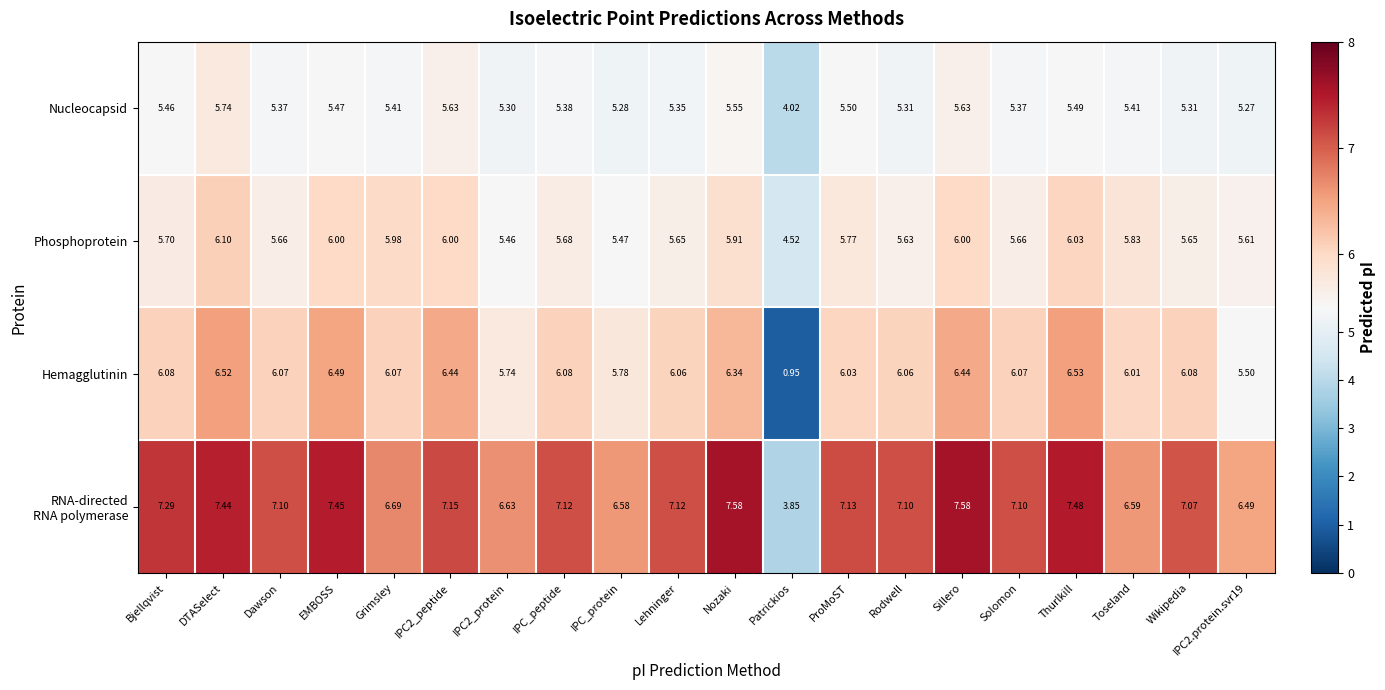

Which label corresponds to the smallest value in the chart?

Patrickios